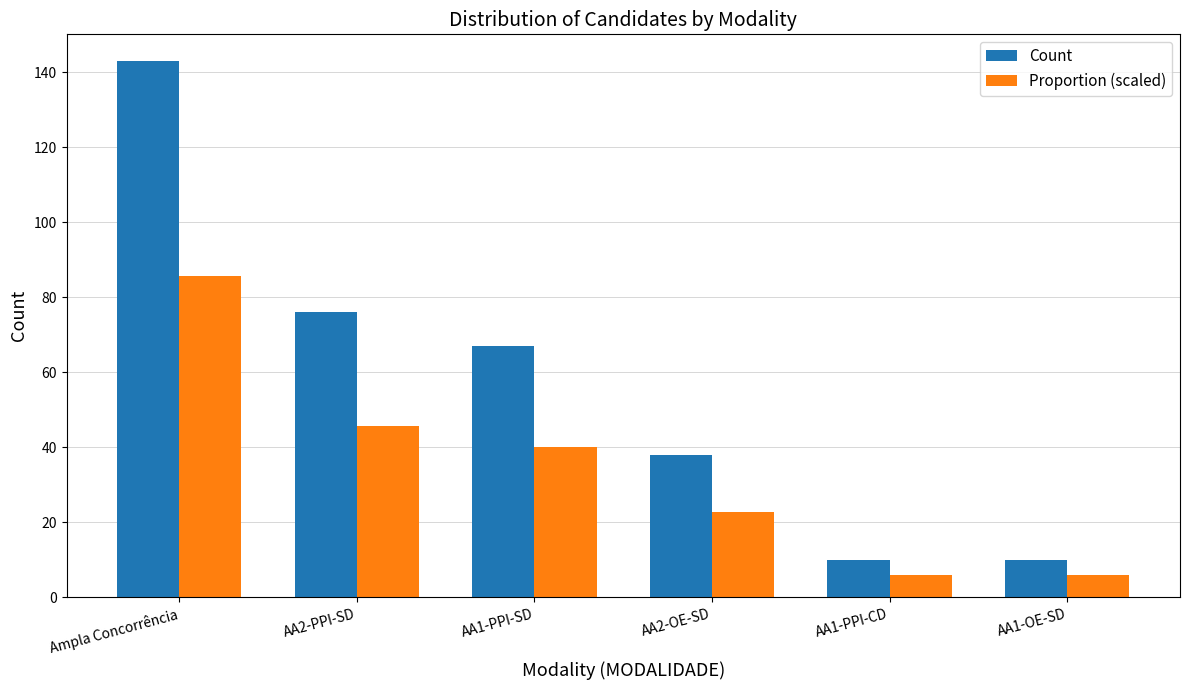

What position from the left is AA2-PPI-SD?

2